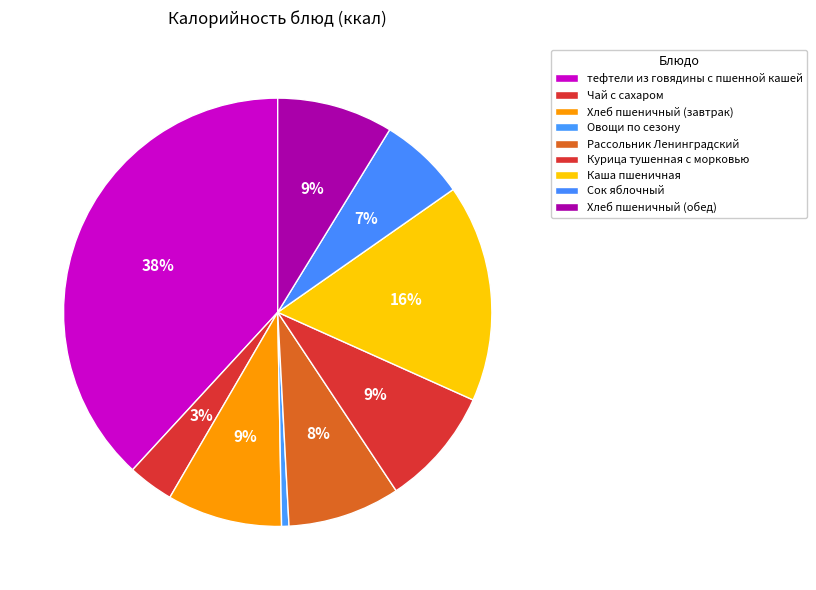

Does Сок яблочный represent more than half of the total?

No